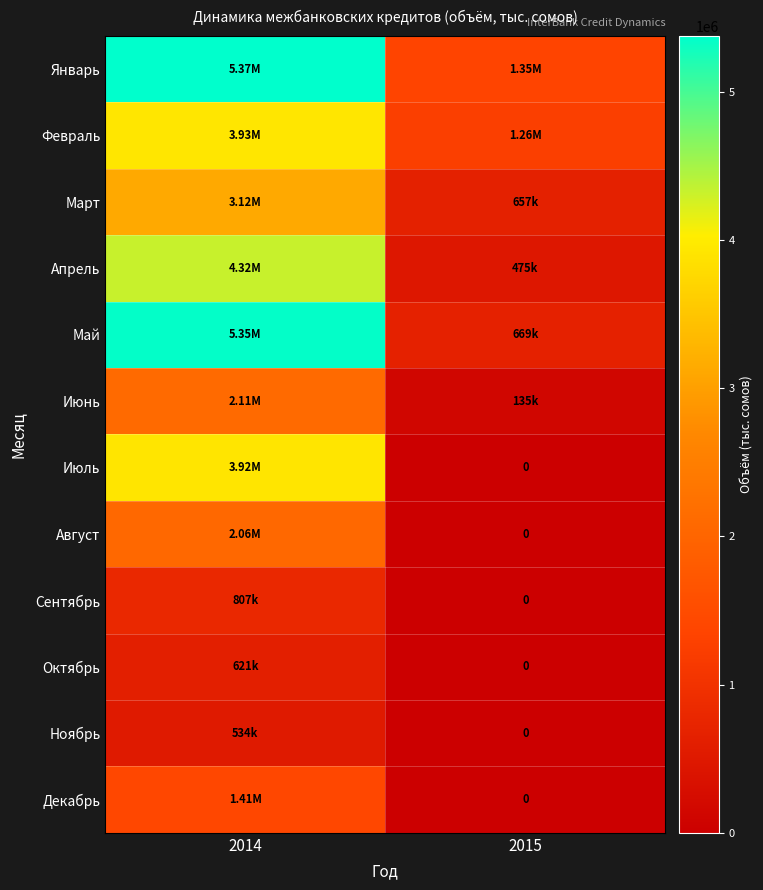

How many values in Август are above zero?

1